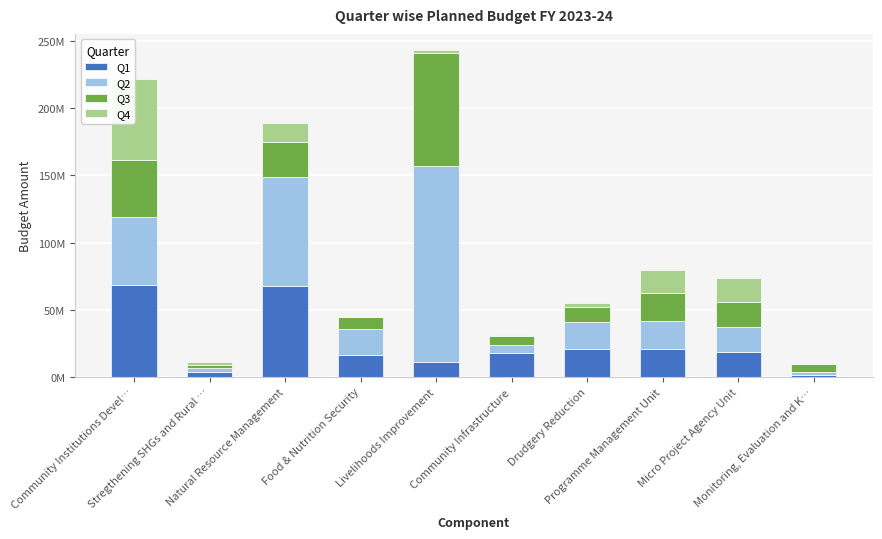

What position from the right is Drudgery Reduction?

4